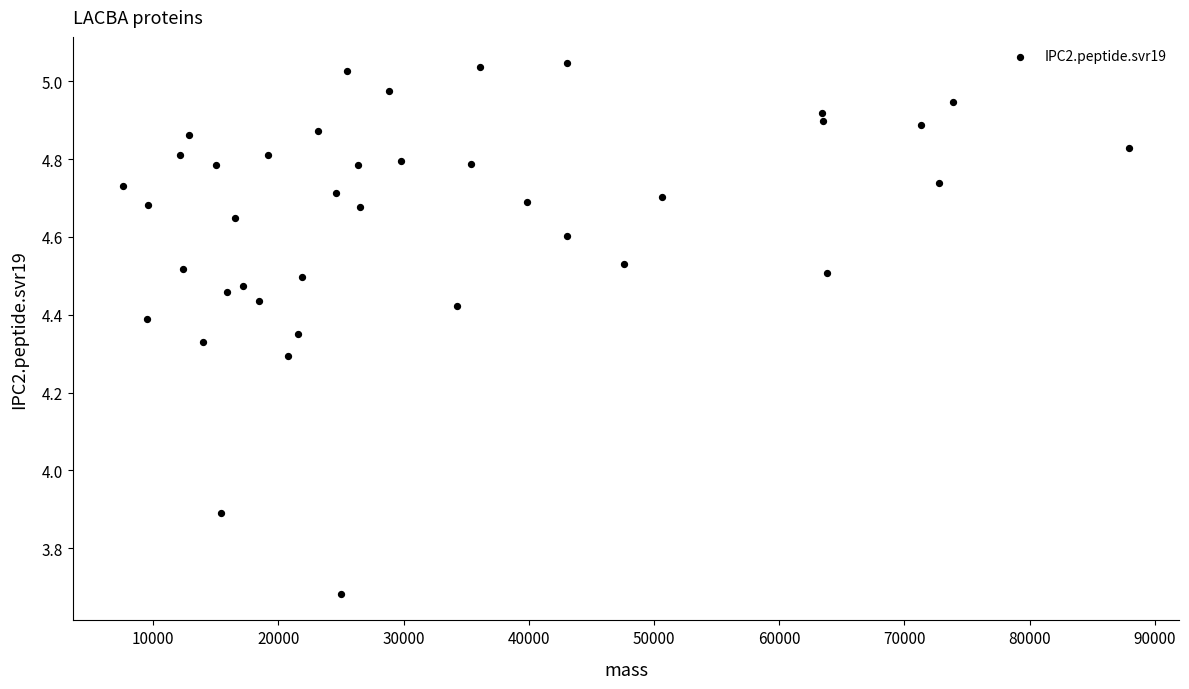

What is the range of X values (max minus min)?

80311.7